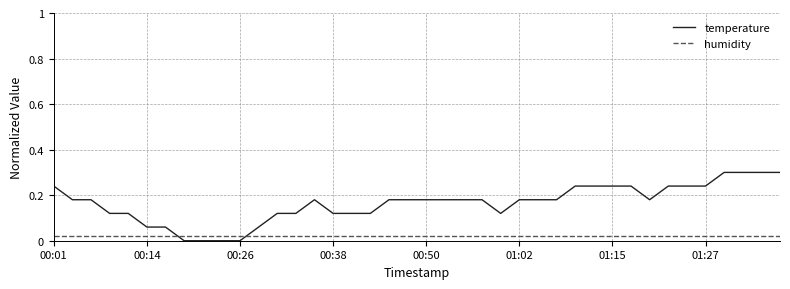

What is the maximum value shown in the chart?

0.3